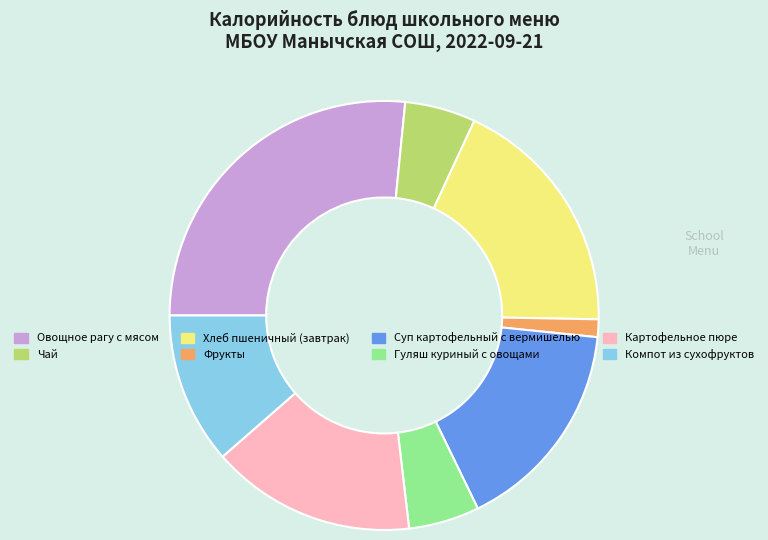

What is the ratio of the value at Суп картофельный с вермишелью to the value at Картофельное пюре?

1.0